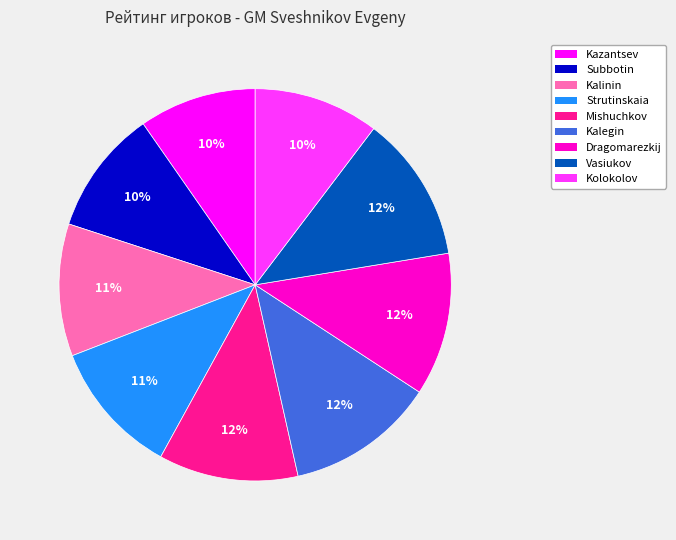

Is there a majority slice in this chart?

No